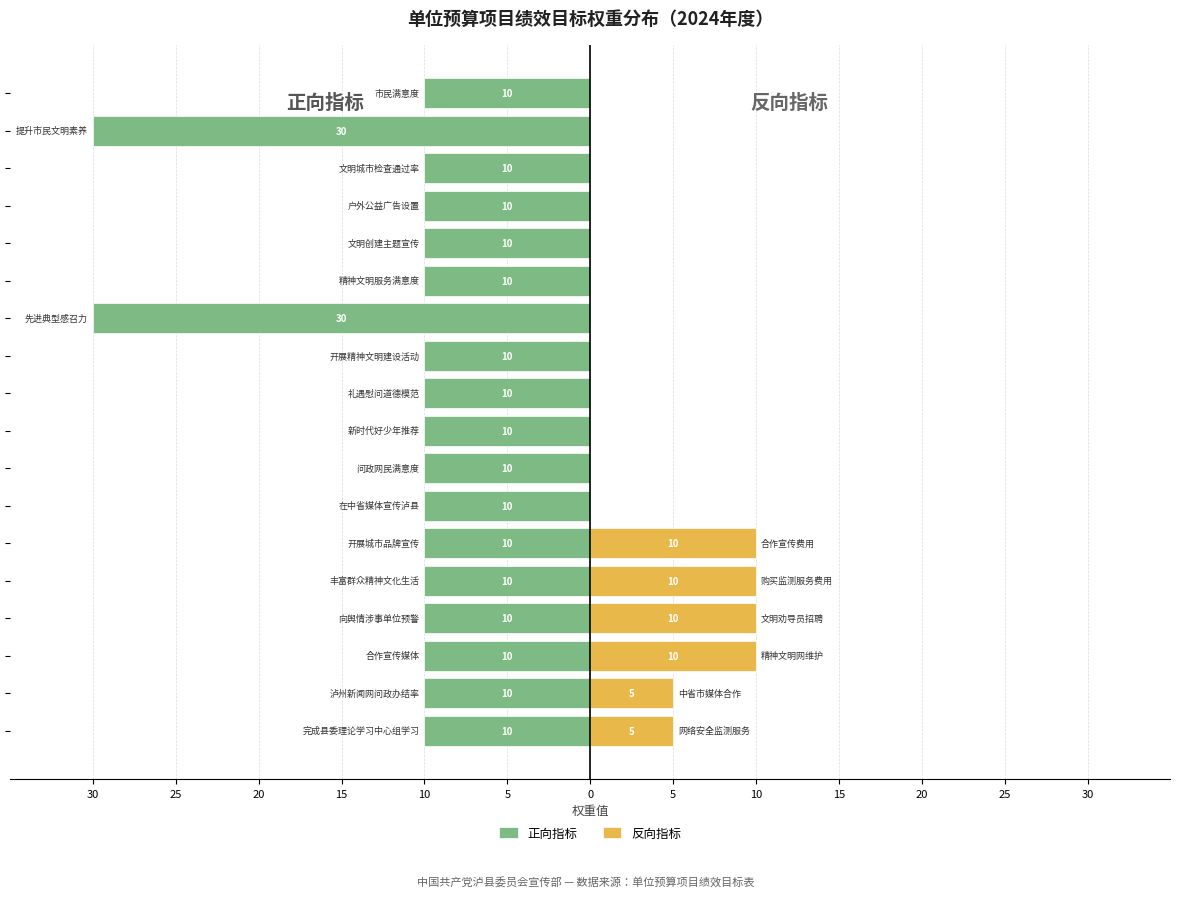

How many values in 反向指标 are above zero?

6